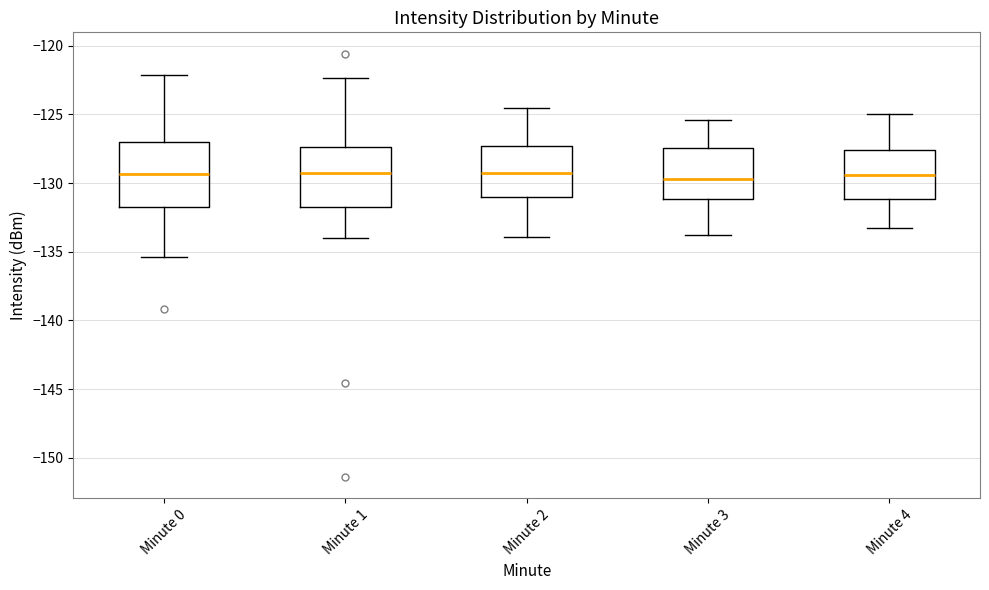

Reading left to right, transcribe this box plot: for each box, give where its median line is, the range the box spans, and where its two whiskers end, as read against the y-axis. The values are not printed on the chart, so give them approximately, as read against the axis.

Minute 0: median -129.5, box -131.5 to -127.0, whiskers -135.5 to -122.0
Minute 1: median -129.5, box -131.5 to -127.5, whiskers -134.0 to -122.5
Minute 2: median -129.5, box -131.0 to -127.5, whiskers -134.0 to -124.5
Minute 3: median -129.5, box -131.0 to -127.5, whiskers -134.0 to -125.5
Minute 4: median -129.5, box -131.0 to -127.5, whiskers -133.5 to -125.0